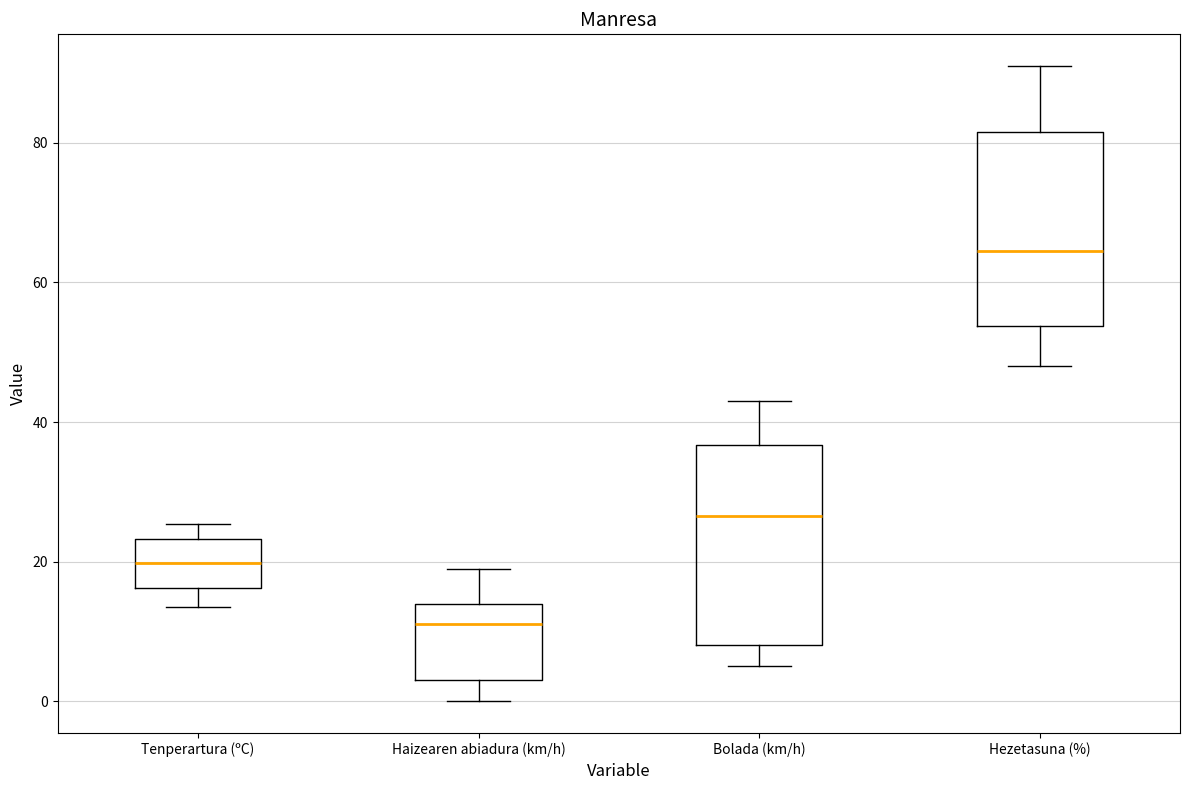

Reading left to right, transcribe this box plot: for each box, give where its median line is, the range the box spans, and where its two whiskers end, as read against the y-axis. The values are not printed on the chart, so give them approximately, as read against the axis.

Tenperartura (ºC): median 20, box 16 to 24, whiskers 14 to 26
Haizearen abiadura (km/h): median 12, box 4 to 14, whiskers 0 to 20
Bolada (km/h): median 26, box 8 to 36, whiskers 6 to 44
Hezetasuna (%): median 64, box 54 to 82, whiskers 48 to 92